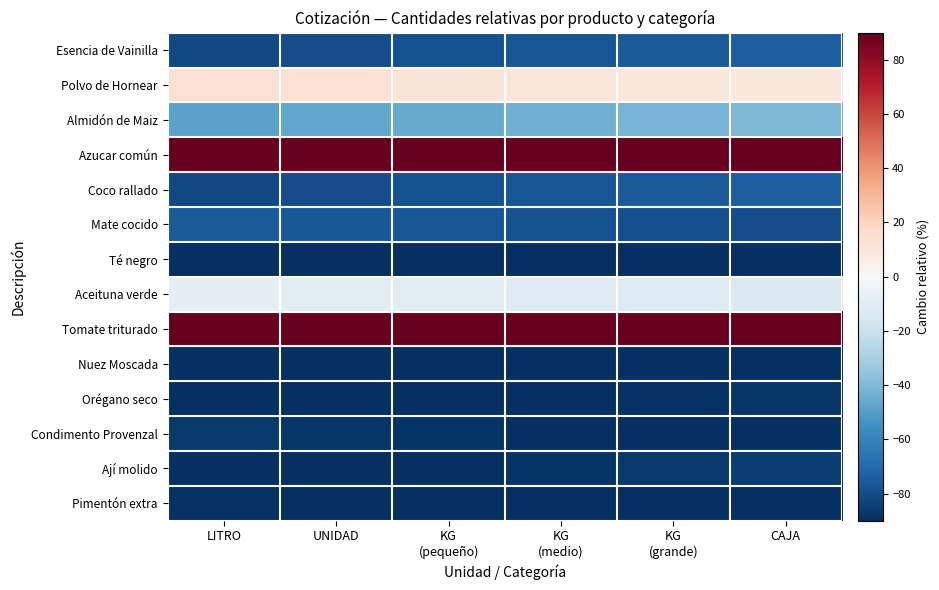

How many categories are shown in the chart?

6